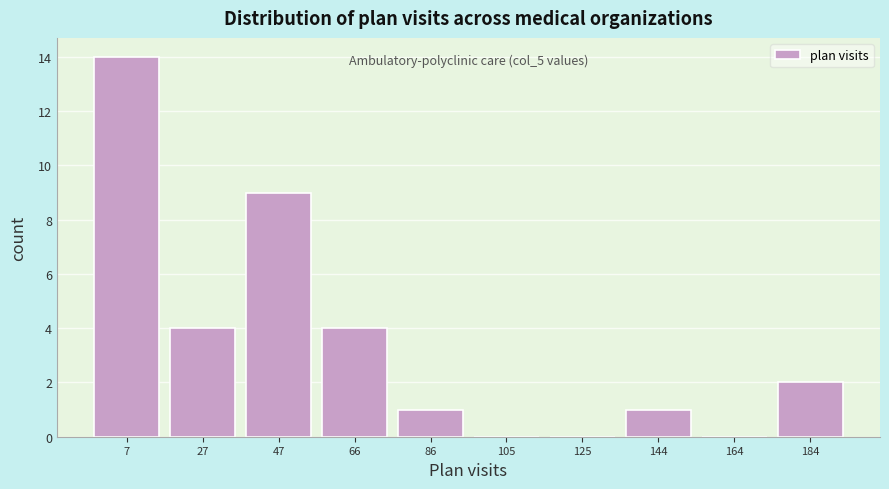

Reading right to left, what are all the values shown in this chart?

184=2	164=0	144=1	125=0	105=0	86=1	66=4	47=9	27=4	7=14